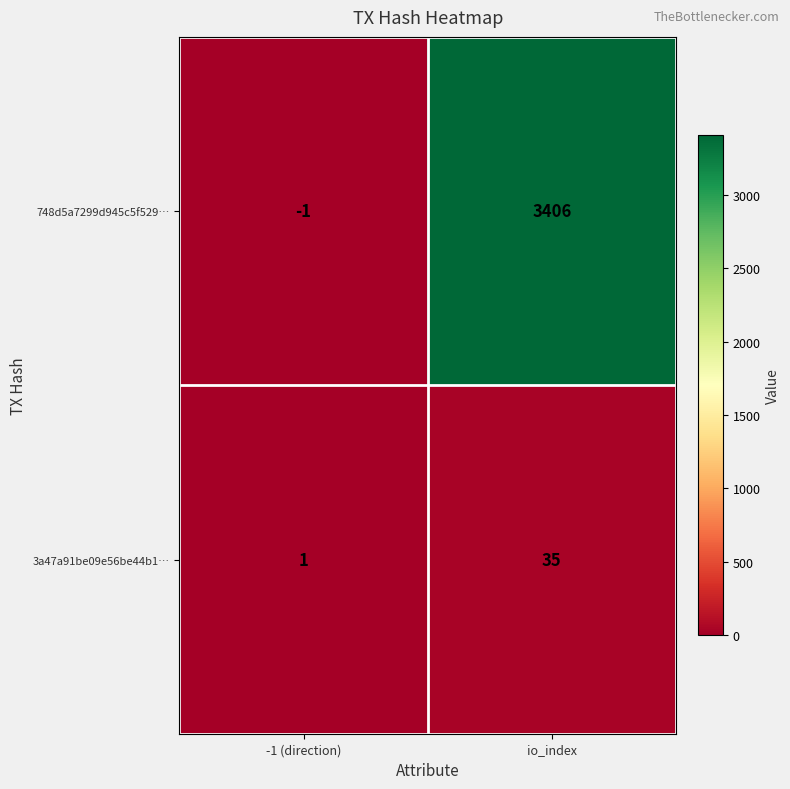

Which series changed the most between -1 (direction) and io_index?

748d5a7299d945c5f529…